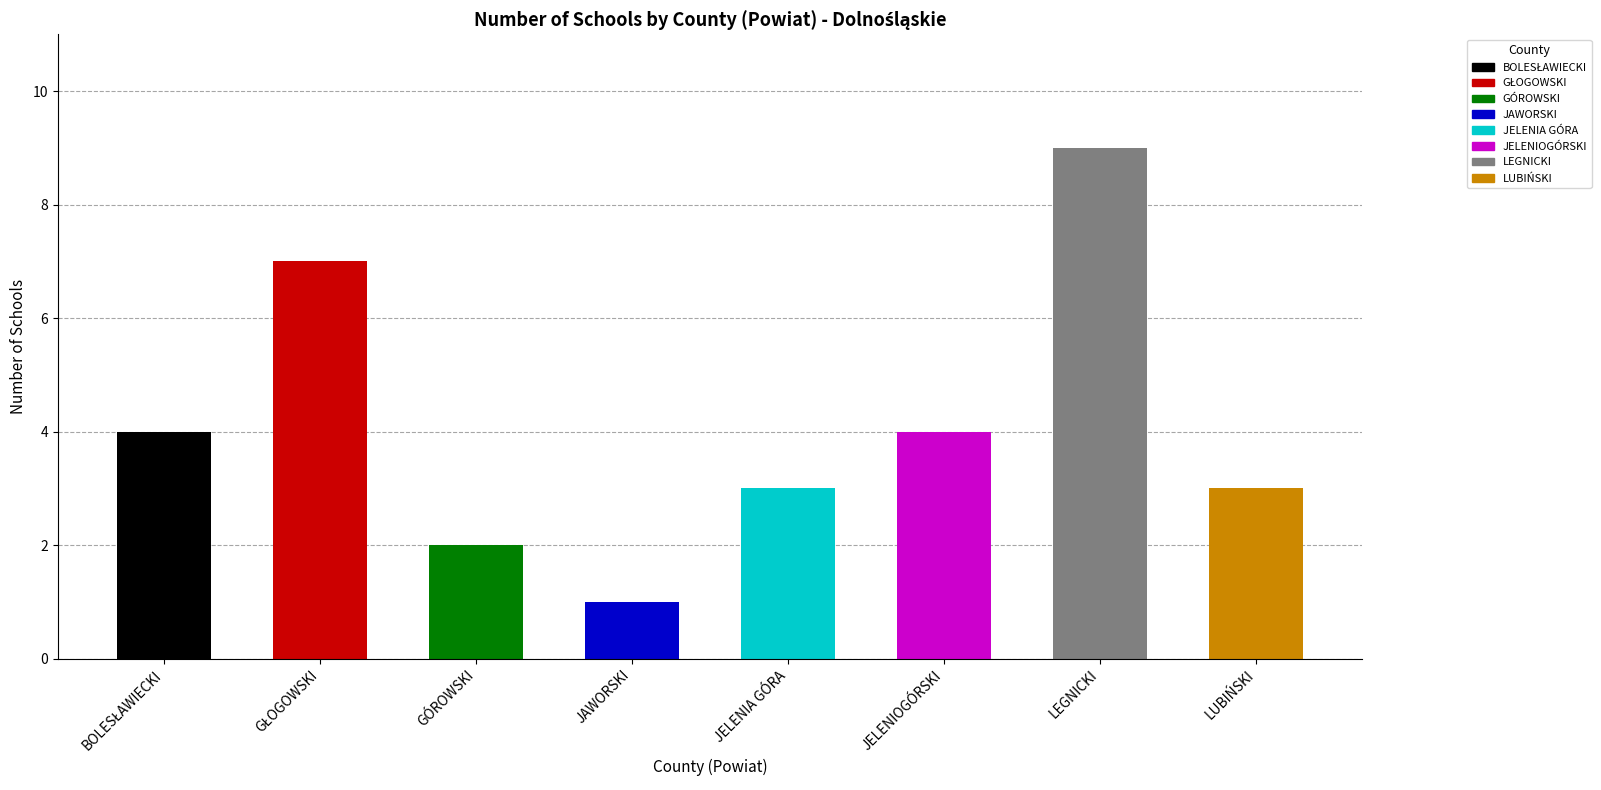

How many categories are shown in the chart?

8